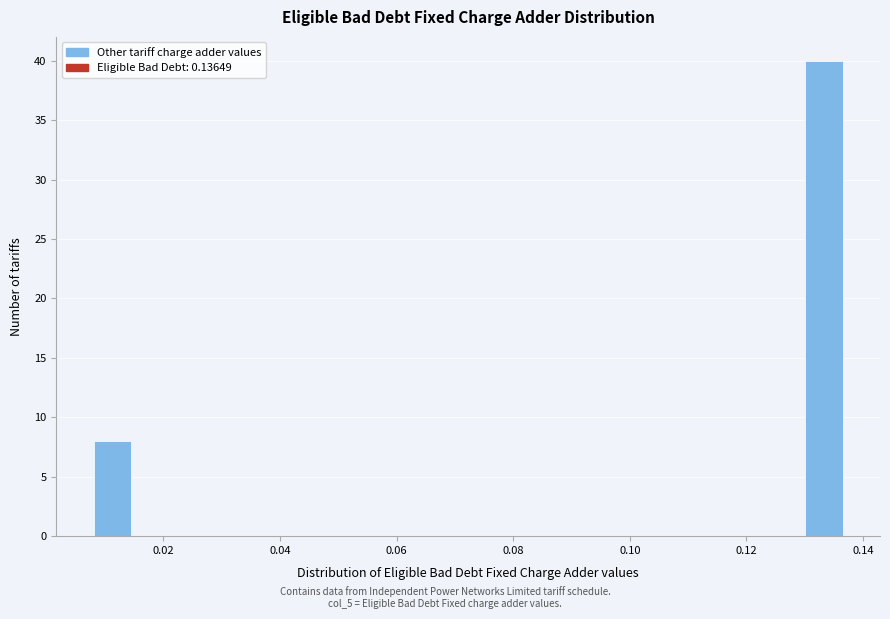

Read against the x-axis, roughly where is the centre of the tallest bar?

0.134